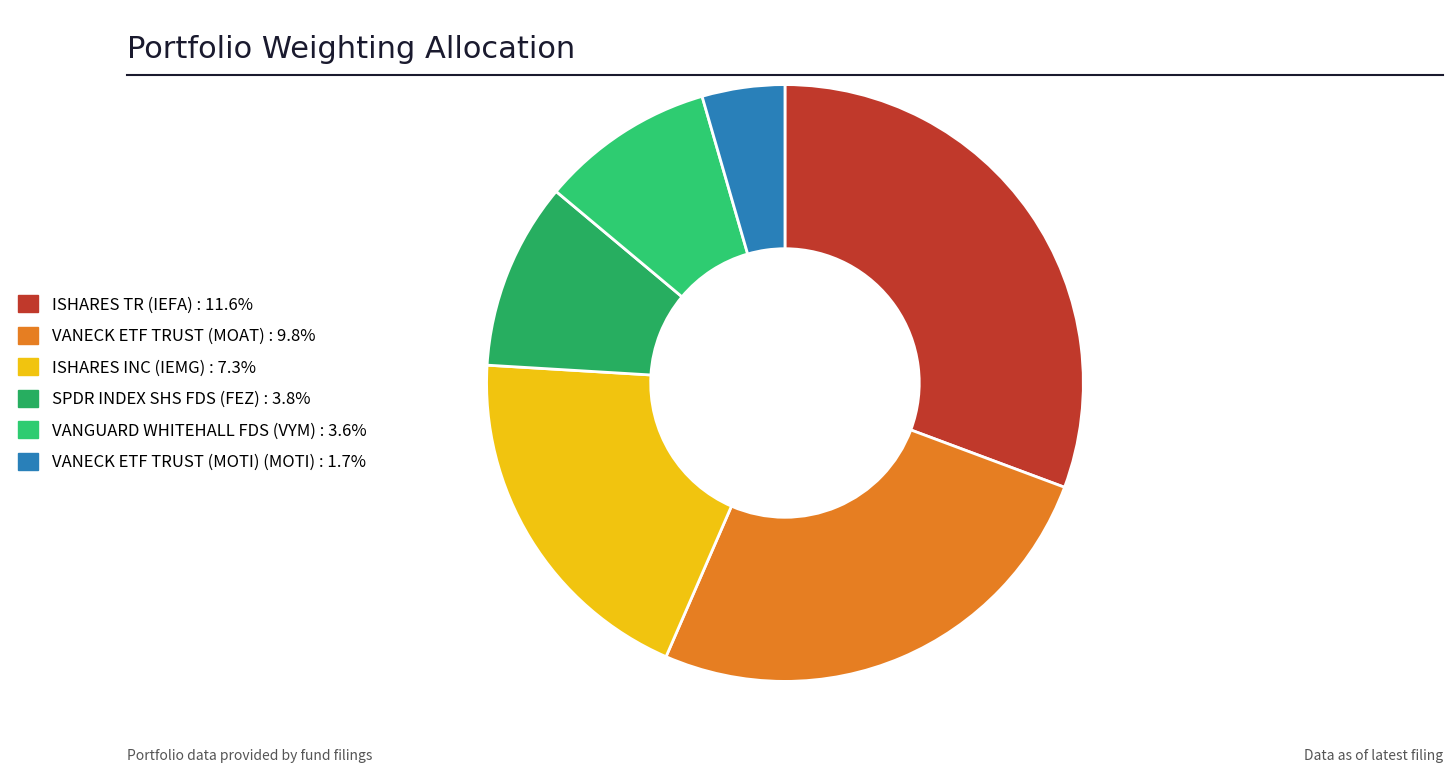

Count the number of slices in the pie.

6